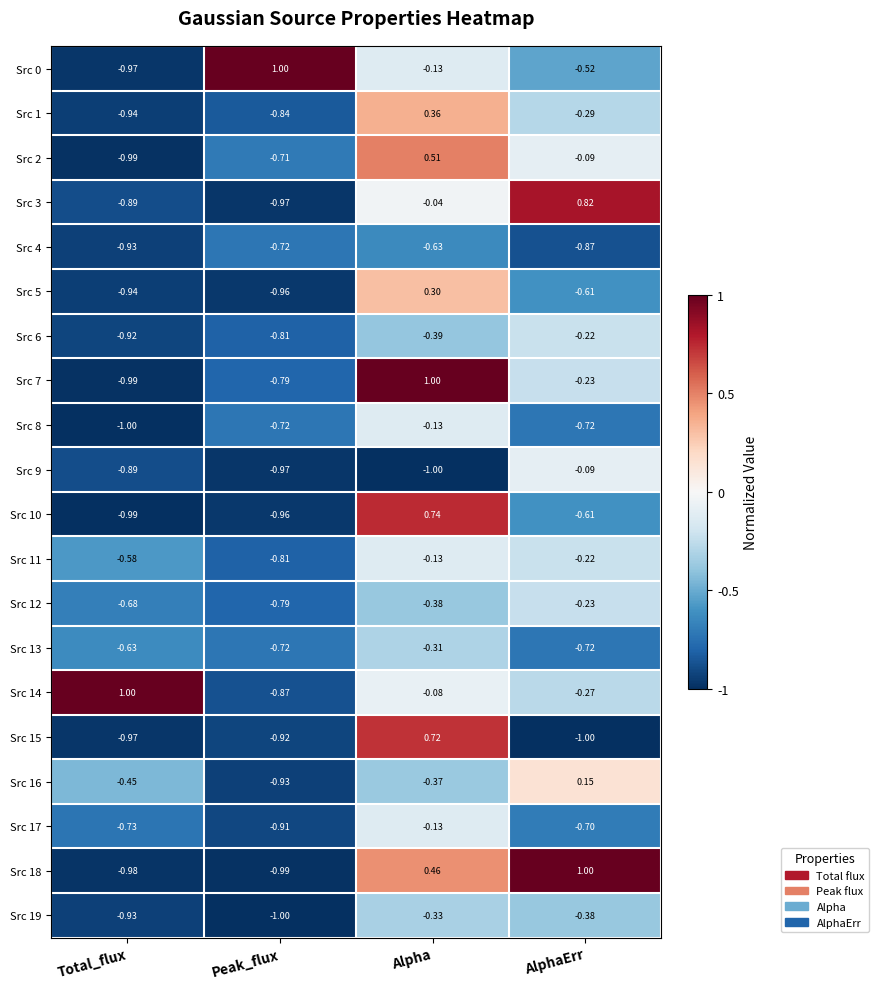

At which label does Src 2 first exceed 0?

Alpha